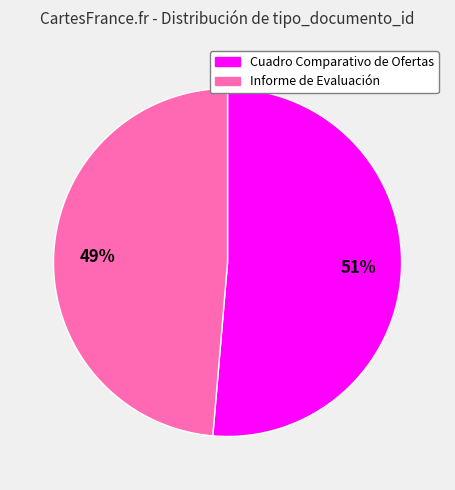

True or false: Informe de Evaluación accounts for 60% of the total.

False